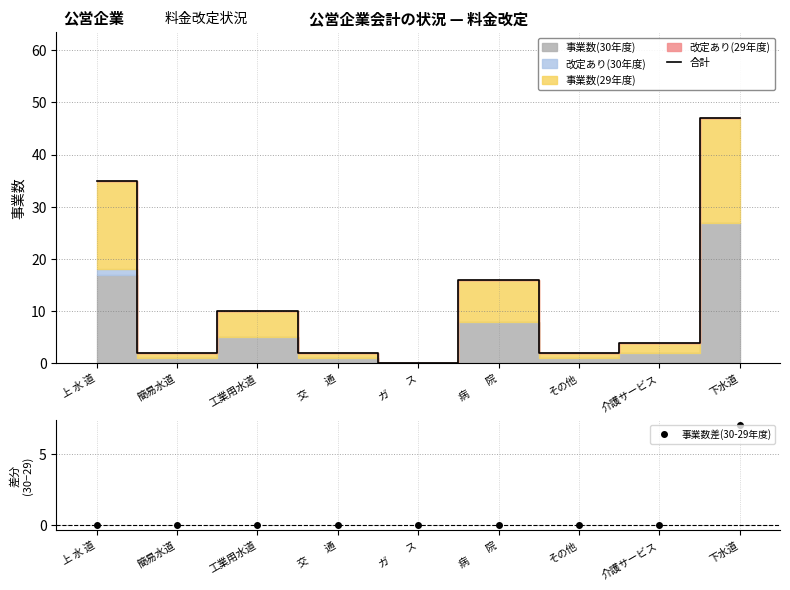

How many data points does each series have?

9